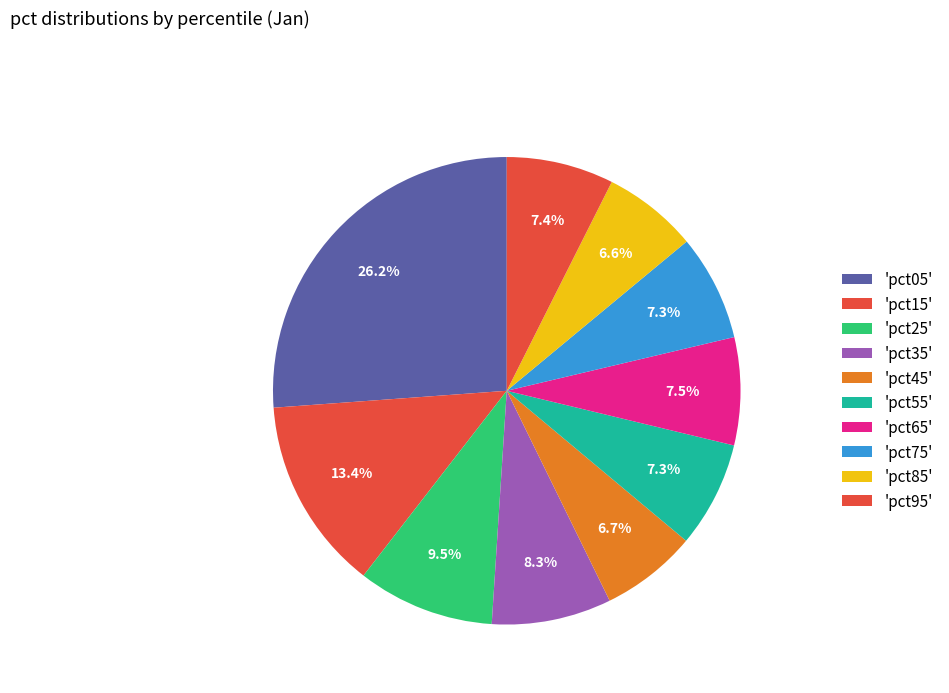

Rank the categories by value from highest to lowest.

pct05, pct15, pct25, pct35, pct65, pct95, pct75, pct55, pct45, pct85